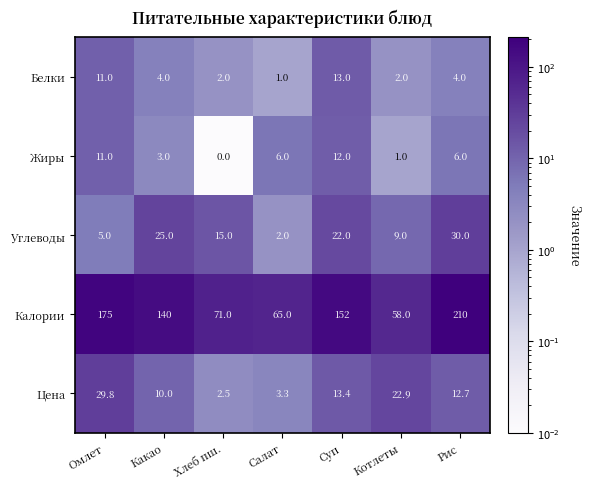

Rank the series at Рис from highest to lowest value.

Калории, Углеводы, Цена, Жиры, Белки